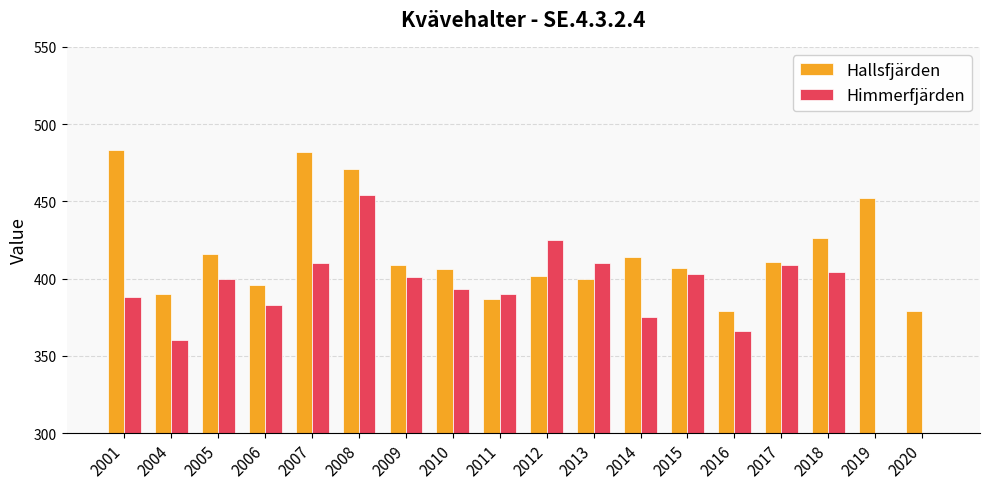

Reading left to right, list all the values displayed in this chart.

Hallsfjärden: 483	390	416	396	482	471	409	406	387	402	400	414	407	379	411	426	452	379
Himmerfjärden: 388	360	400	383	410	454	401	393	390	425	410	375	403	366	409	404	0	0